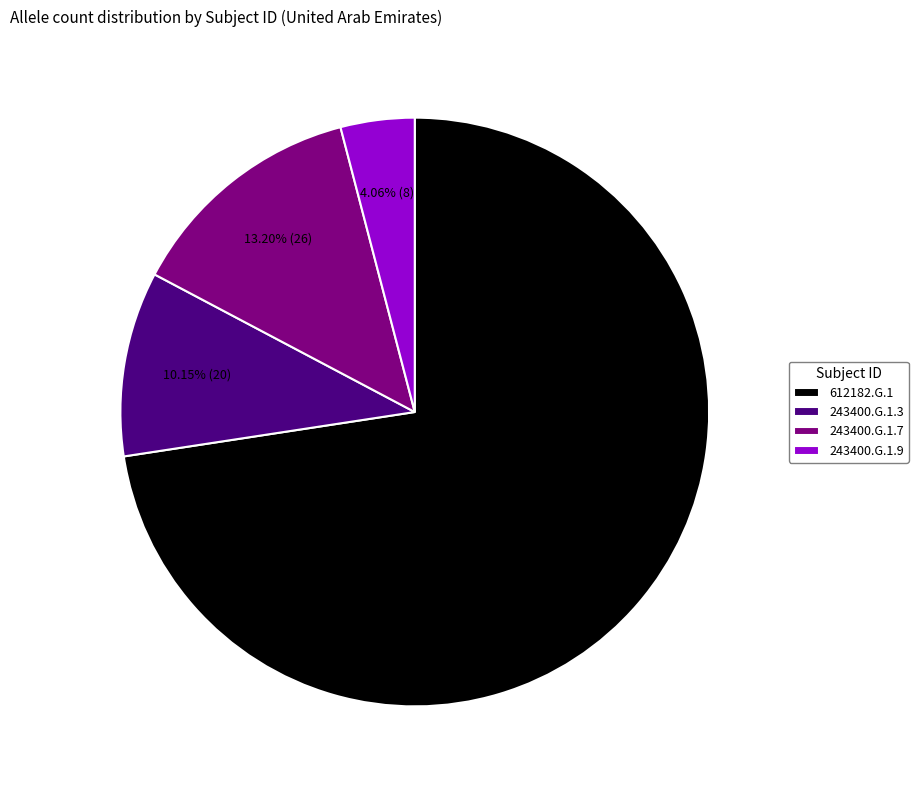

Count the number of slices in the pie.

4